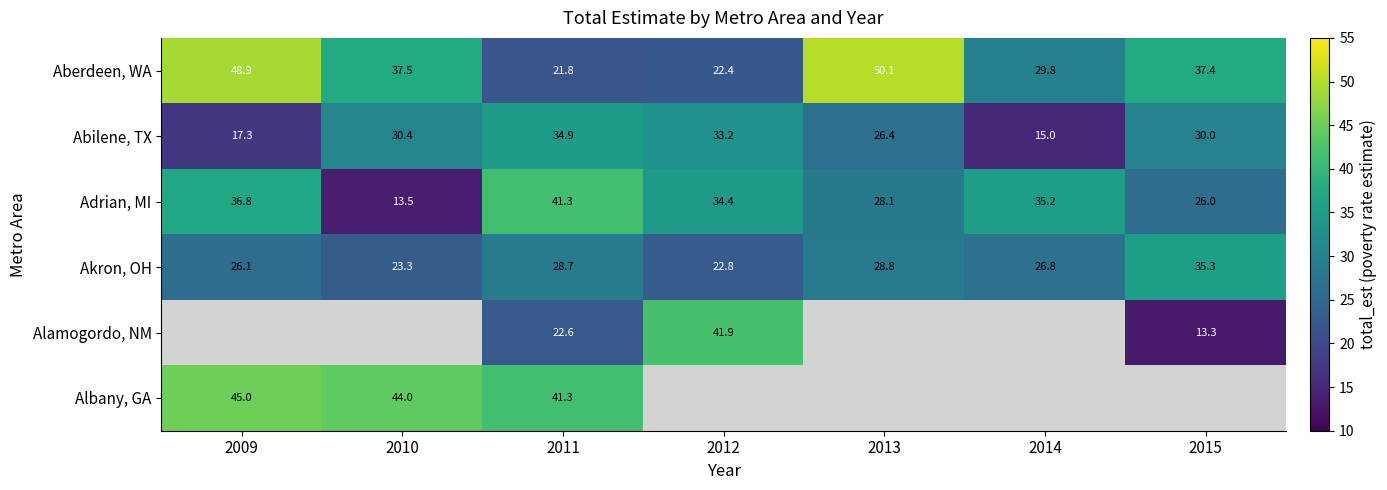

The value of Akron, OH at 2012 is 22.8. True or false?

True